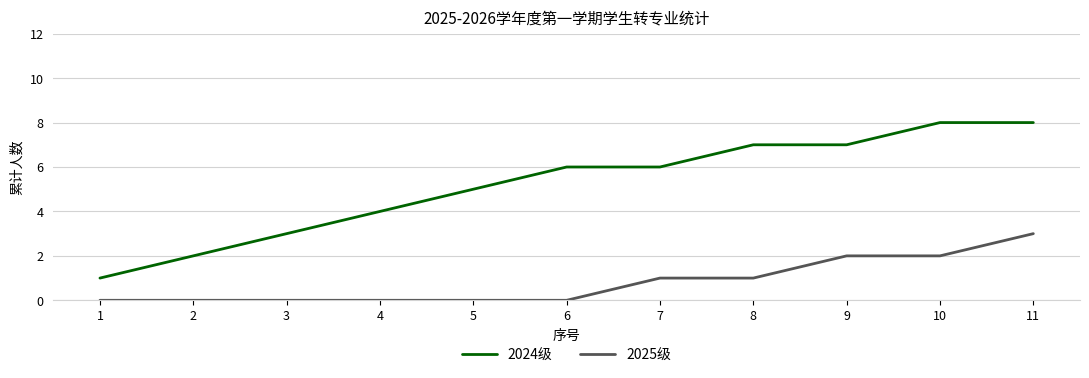

How many lines are shown in the chart?

2